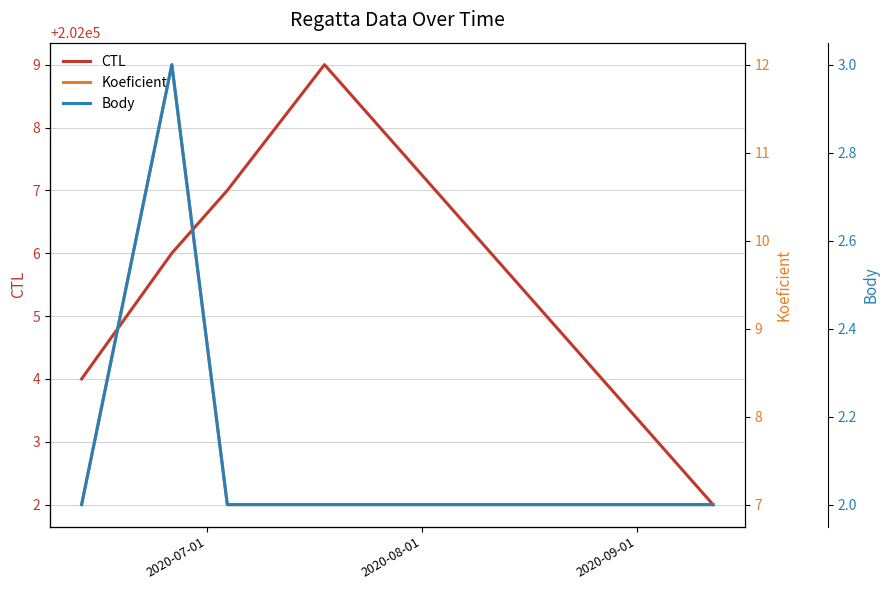

What is the maximum value for CTL?

202009